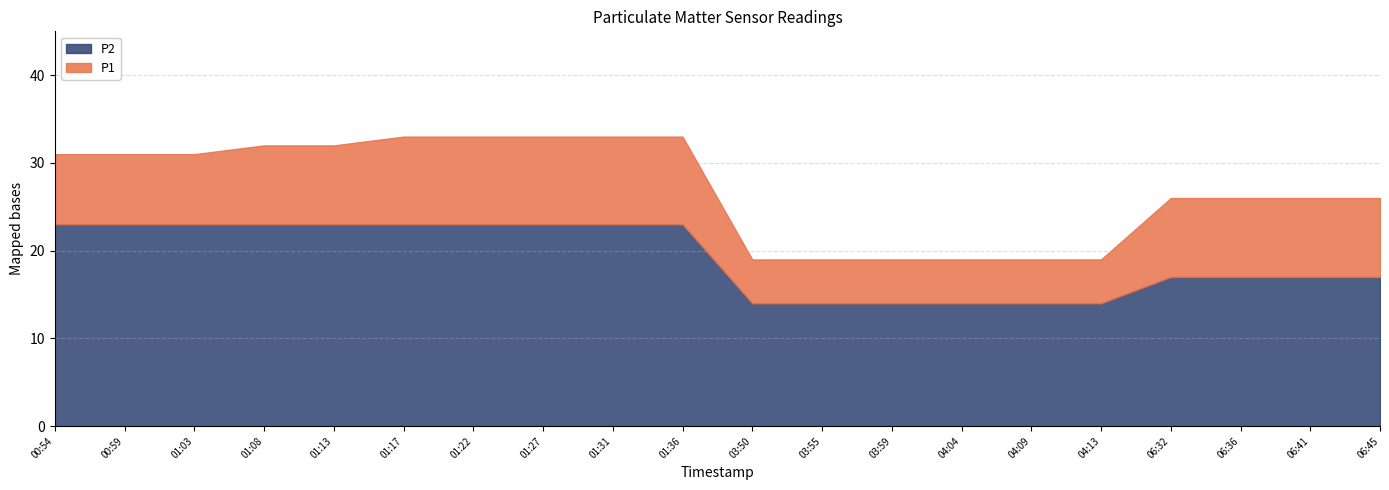

What is the value of the P2 point at the 18th from the left?

17